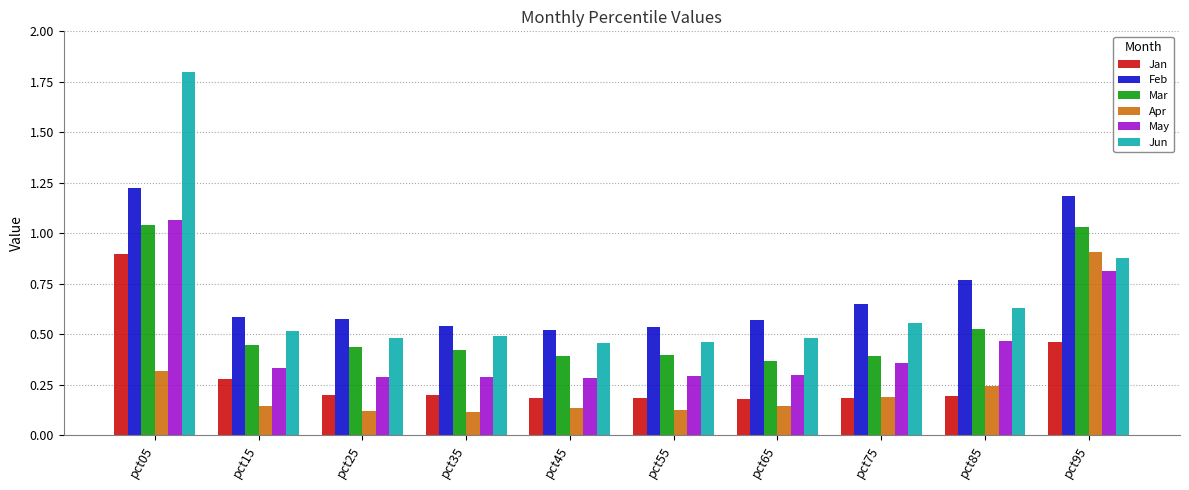

Is it true that Mar equals 0.4 at pct35?

True